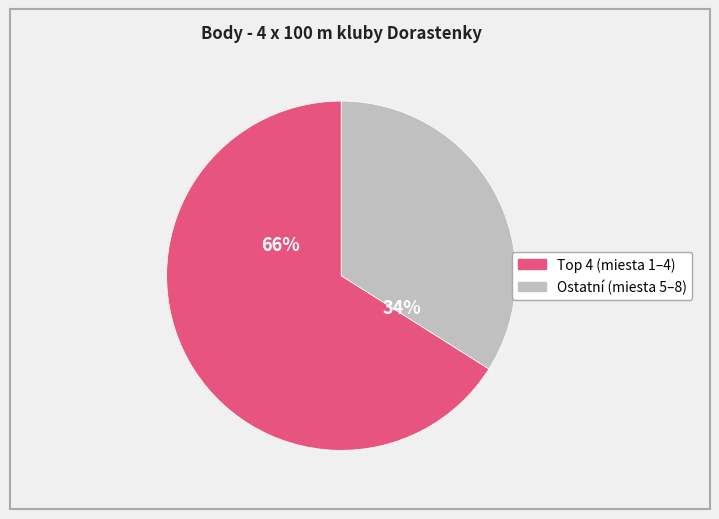

To the nearest percent, what is the average slice percentage?

50%